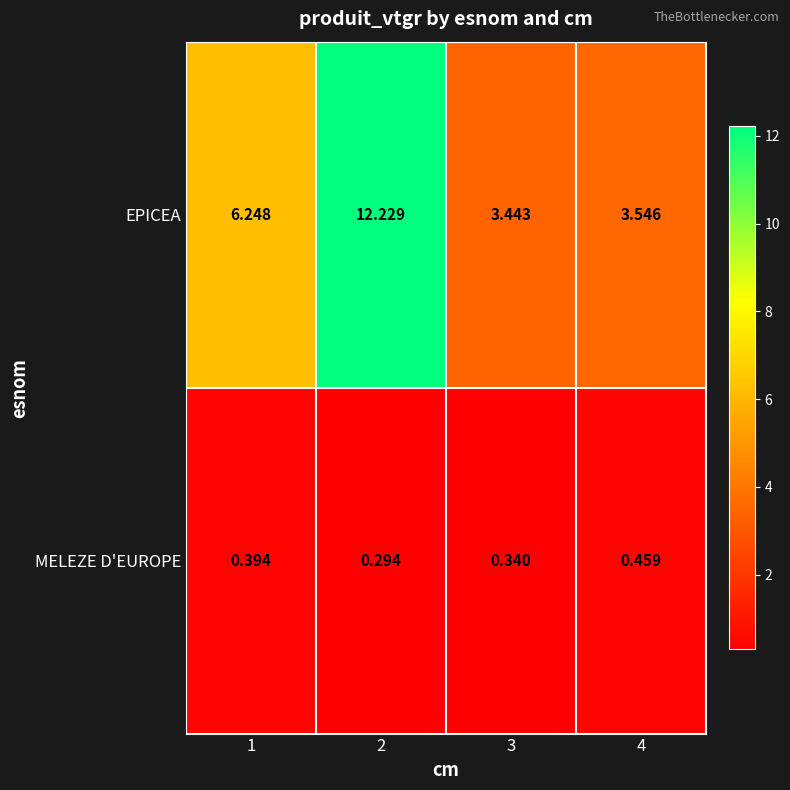

At 4, list the series in order from largest to smallest.

EPICEA, MELEZE D'EUROPE